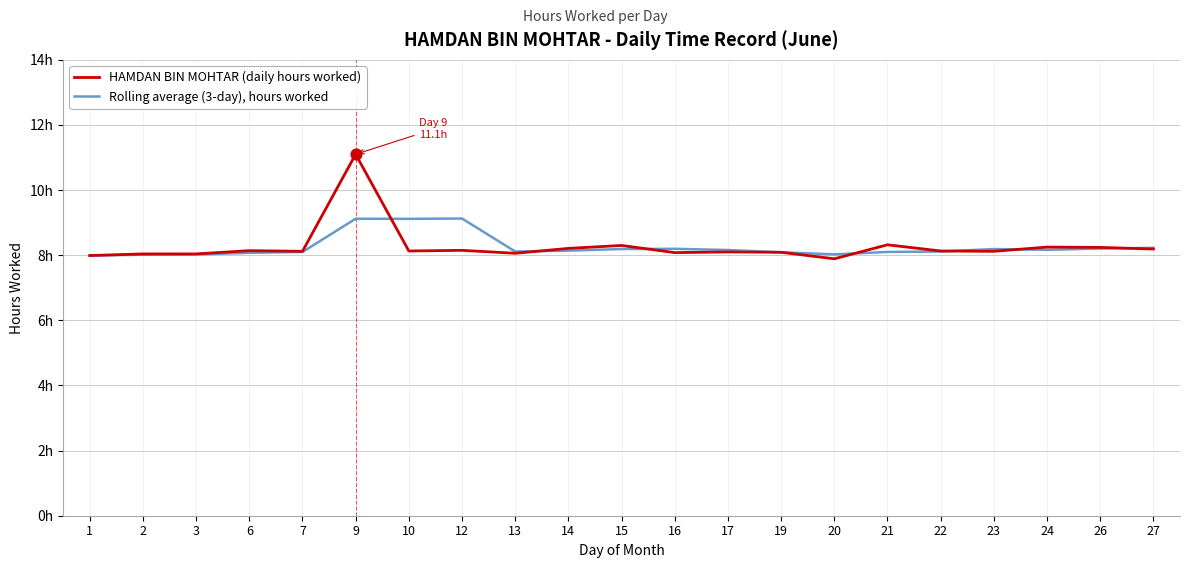

Is the value of HAMDAN BIN MOHTAR (daily hours worked) at 23 greater than the value of Rolling average (3-day), hours worked at 17?

No